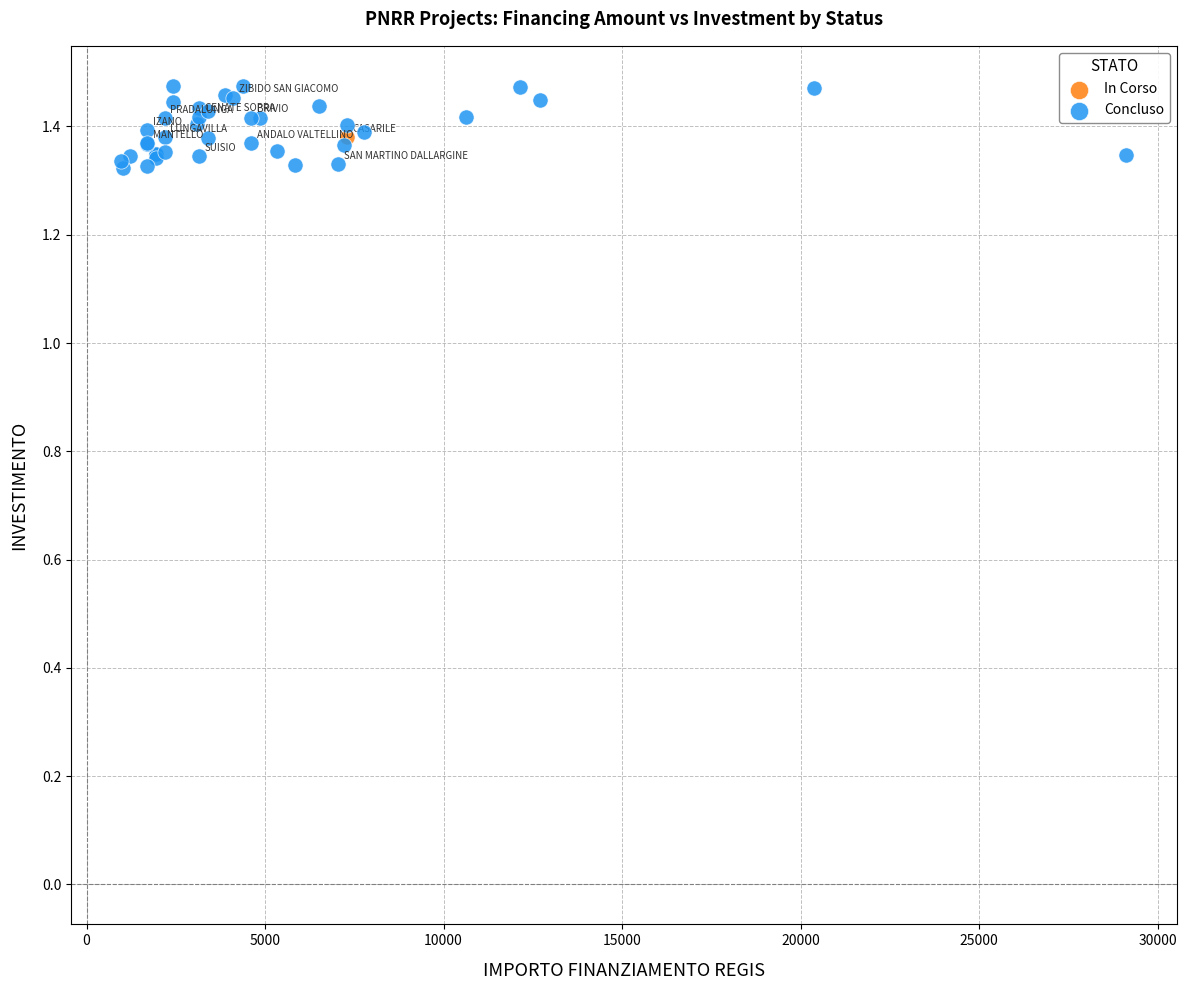

What are all the series names shown in the legend?

In Corso, Concluso